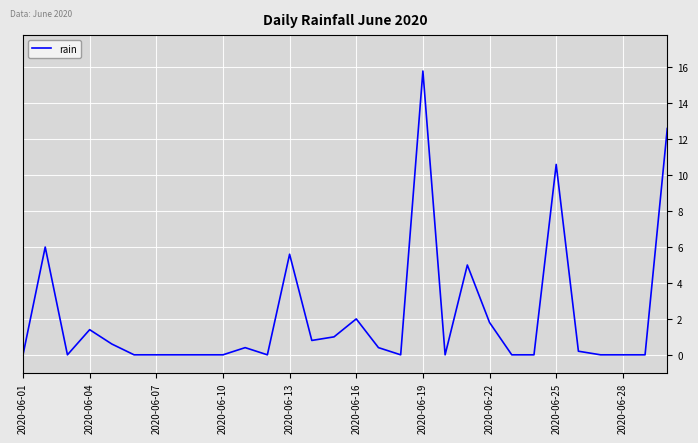

Reading left to right, transcribe all the data shown in this chart.

0.0	6.0	0.0	1.4	0.6	0.0	0.0	0.0	0.0	0.0	0.4	0.0	5.6	0.8	1.0	2.0	0.4	0.0	15.8	0.0	5.0	1.8	0.0	0.0	10.6	0.2	0.0	0.0	0.0	12.6